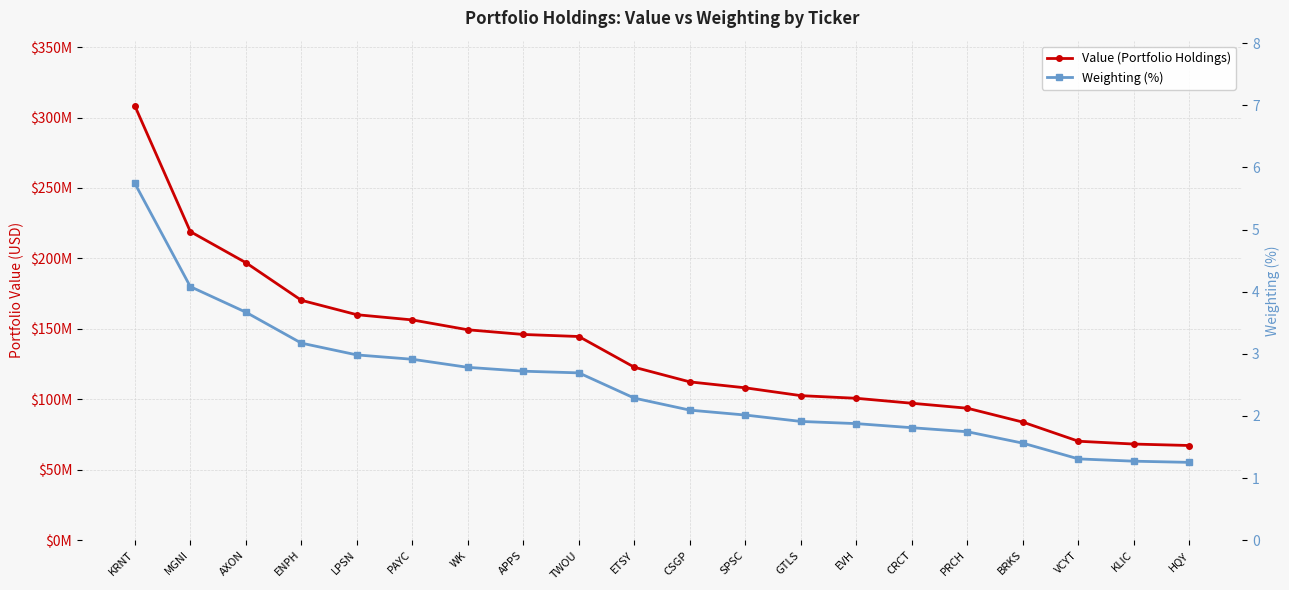

At which category is the sum across all series the highest?

KRNT